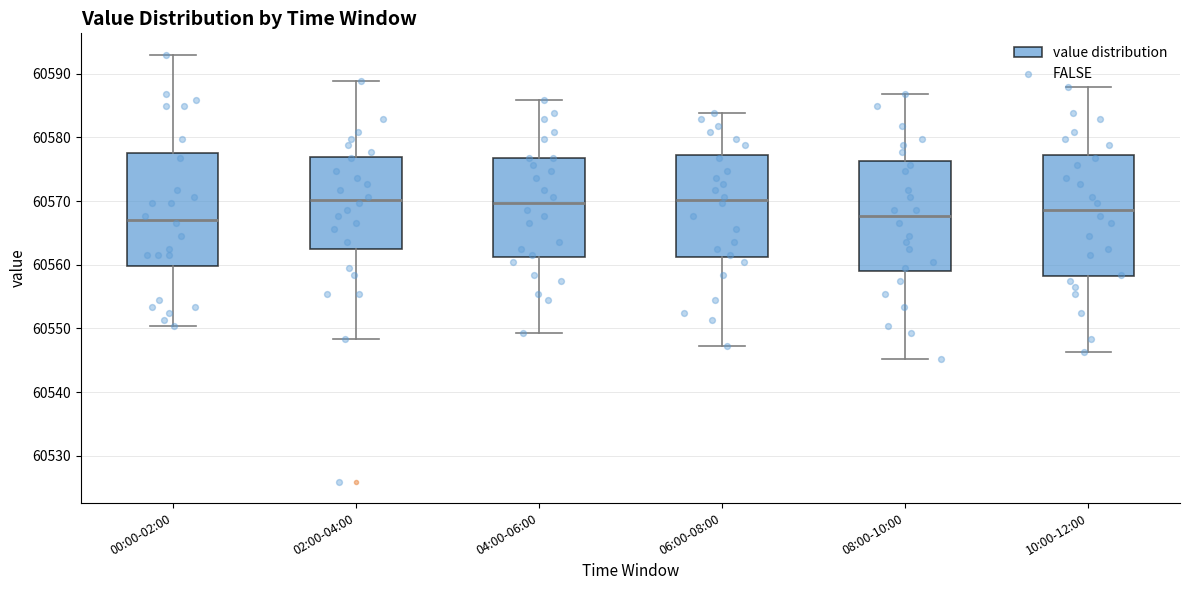

Reading left to right, transcribe this box plot: for each box, give where its median line is, the range the box spans, and where its two whiskers end, as read against the y-axis. The values are not printed on the chart, so give them approximately, as read against the axis.

00:00-02:00: median 60567, box 60560 to 60578, whiskers 60550 to 60593
02:00-04:00: median 60570, box 60563 to 60577, whiskers 60548 to 60589
04:00-06:00: median 60570, box 60561 to 60577, whiskers 60549 to 60586
06:00-08:00: median 60570, box 60561 to 60577, whiskers 60547 to 60584
08:00-10:00: median 60568, box 60559 to 60576, whiskers 60545 to 60587
10:00-12:00: median 60569, box 60558 to 60577, whiskers 60546 to 60588